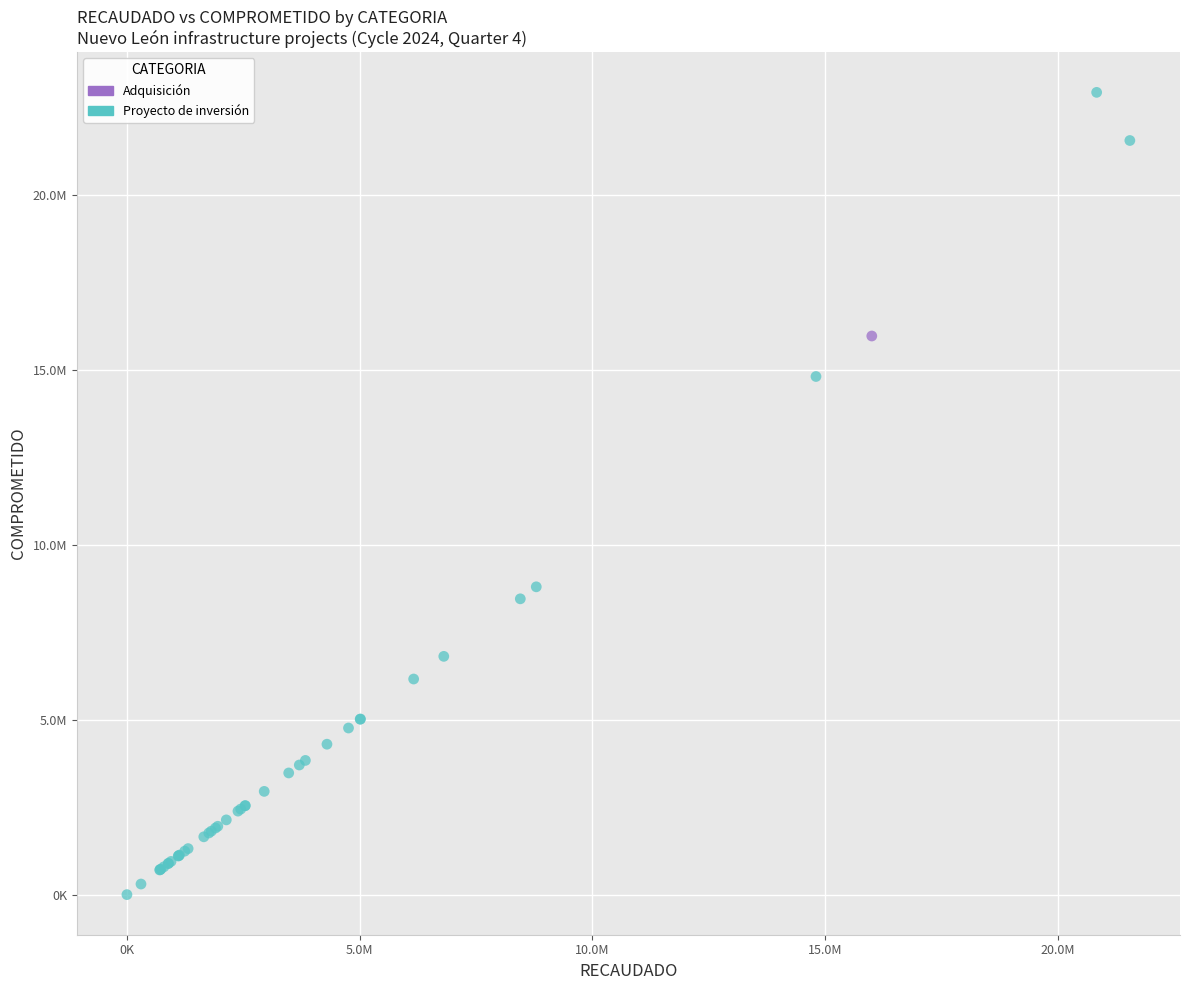

What are all the series names shown in the legend?

Adquisición, Proyecto de inversión